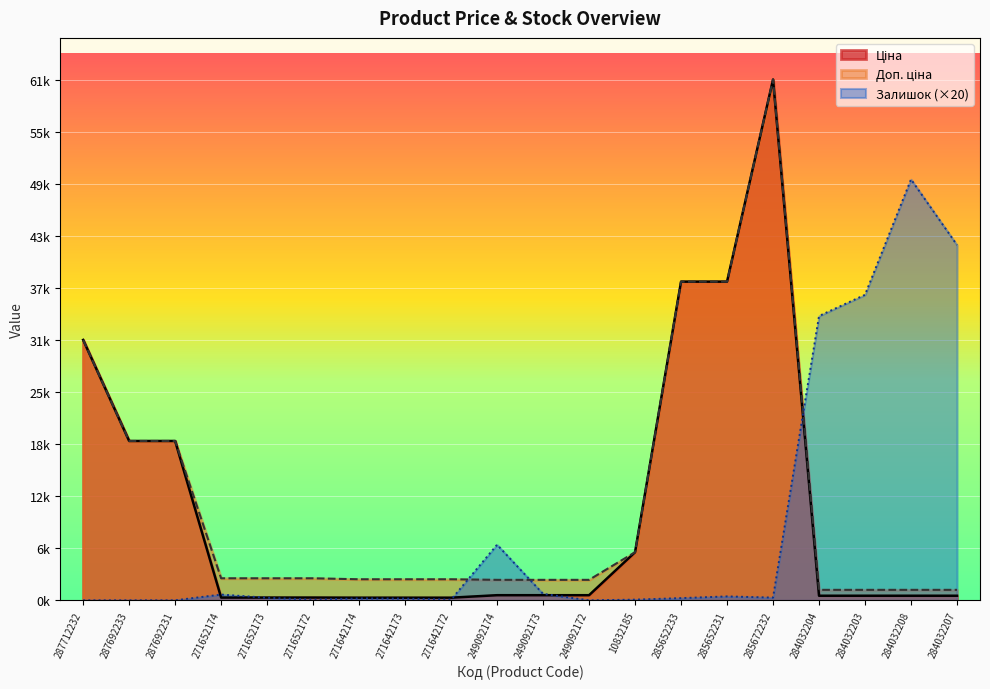

How many interior local peaks does the Залишок series have?

5